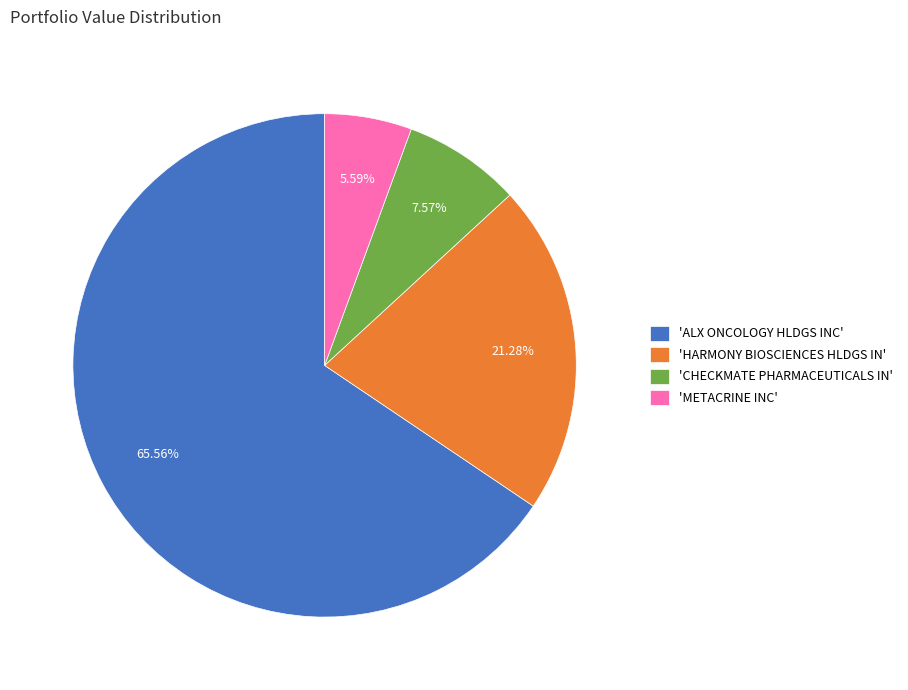

Rank the categories by value from highest to lowest.

'ALX ONCOLOGY HLDGS INC', 'HARMONY BIOSCIENCES HLDGS IN', 'CHECKMATE PHARMACEUTICALS IN', 'METACRINE INC'